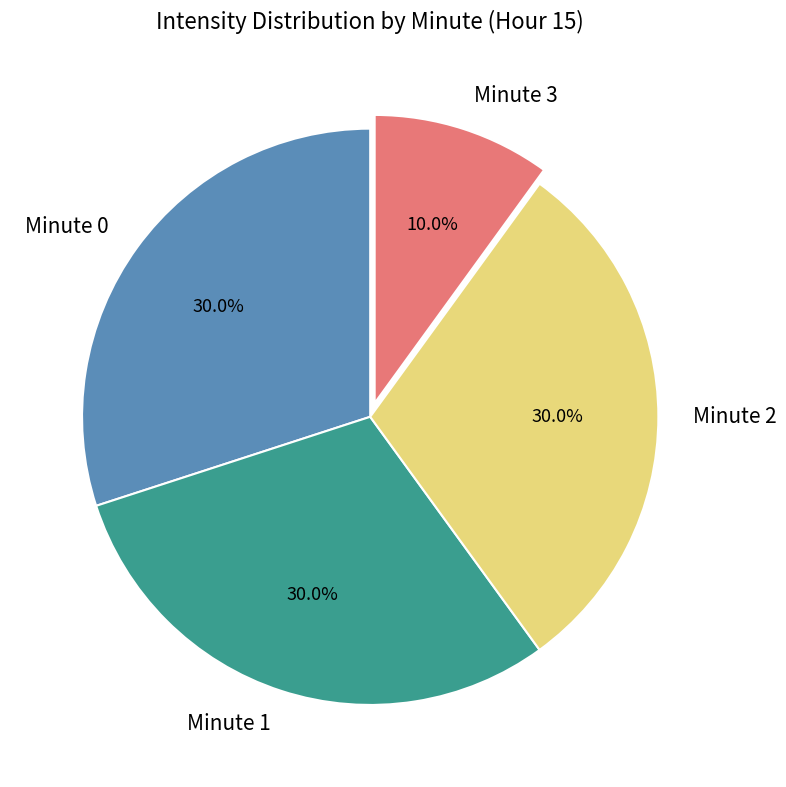

How much of the chart is everything except Minute 3?

90.0%